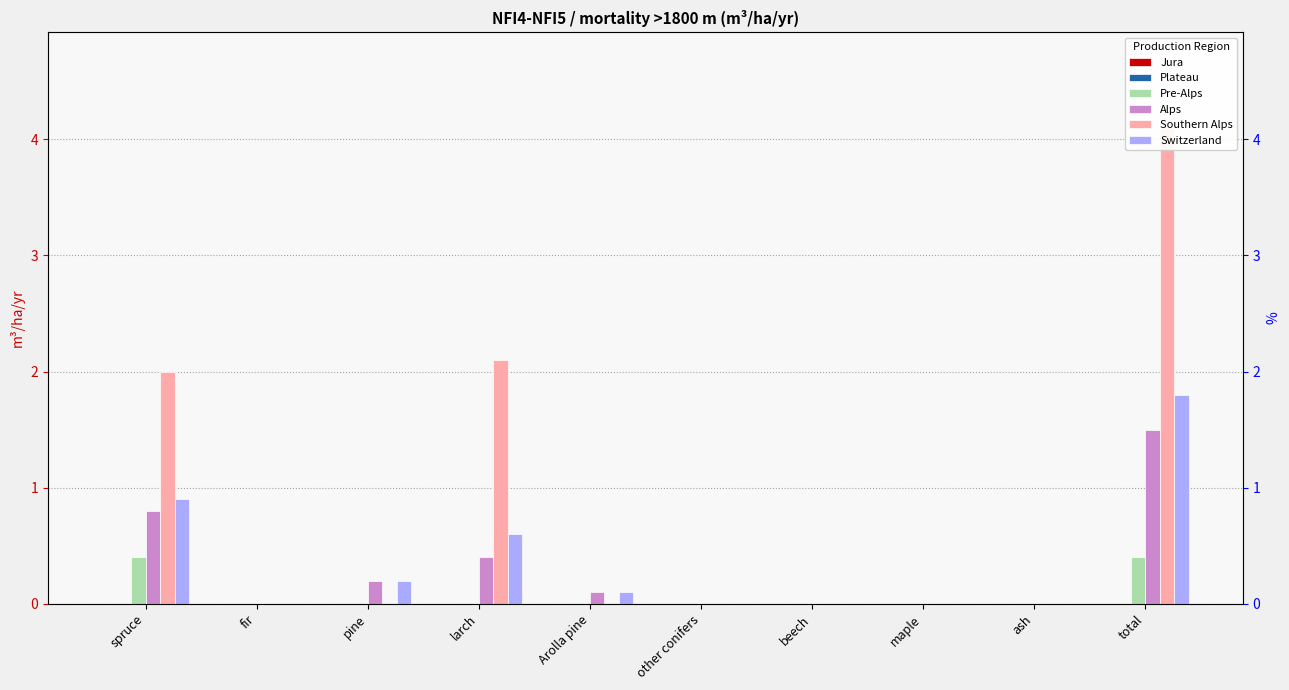

What are all the series names shown in the legend?

Jura, Plateau, Pre-Alps, Alps, Southern Alps, Switzerland